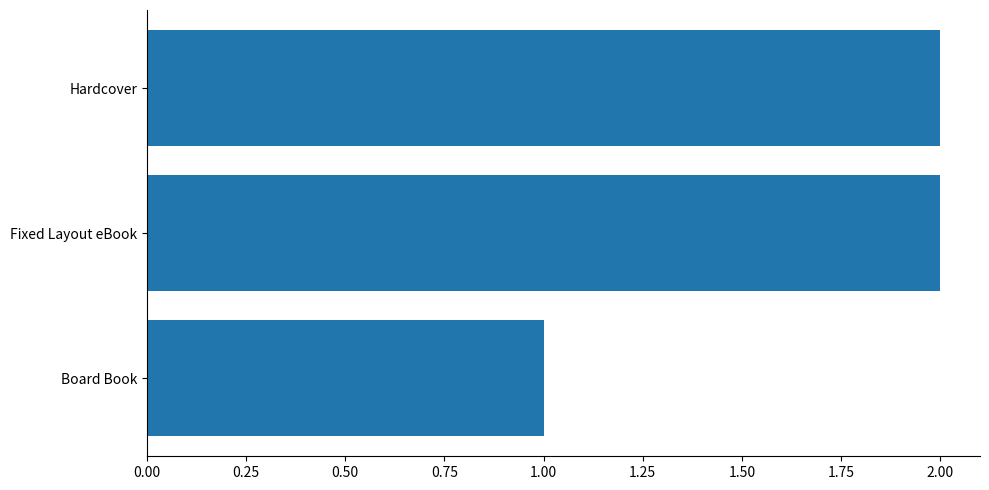

Does the chart contain stacked bars?

No